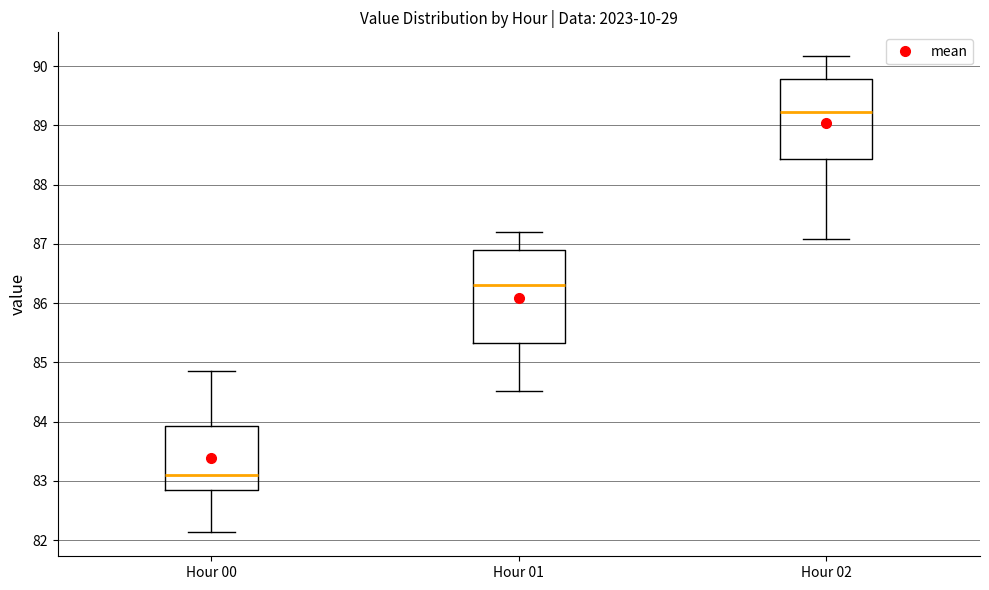

Which box has the highest median line?

Hour 02